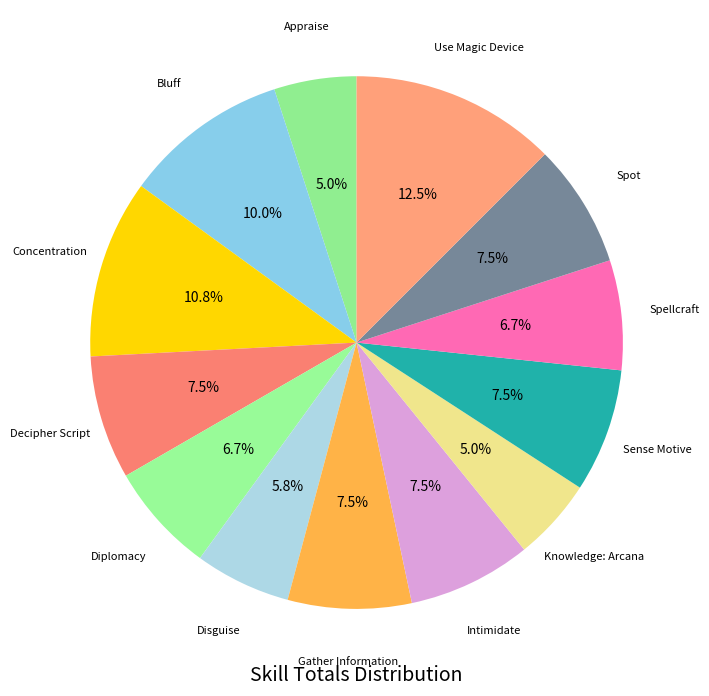

How many segments does this pie chart have?

13